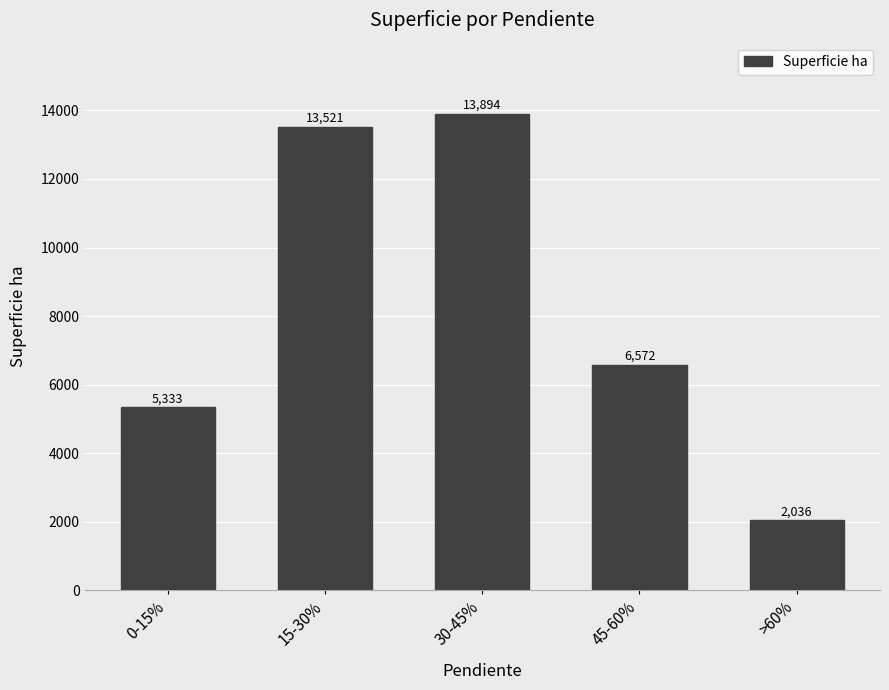

What is the greatest value displayed?

13893.8